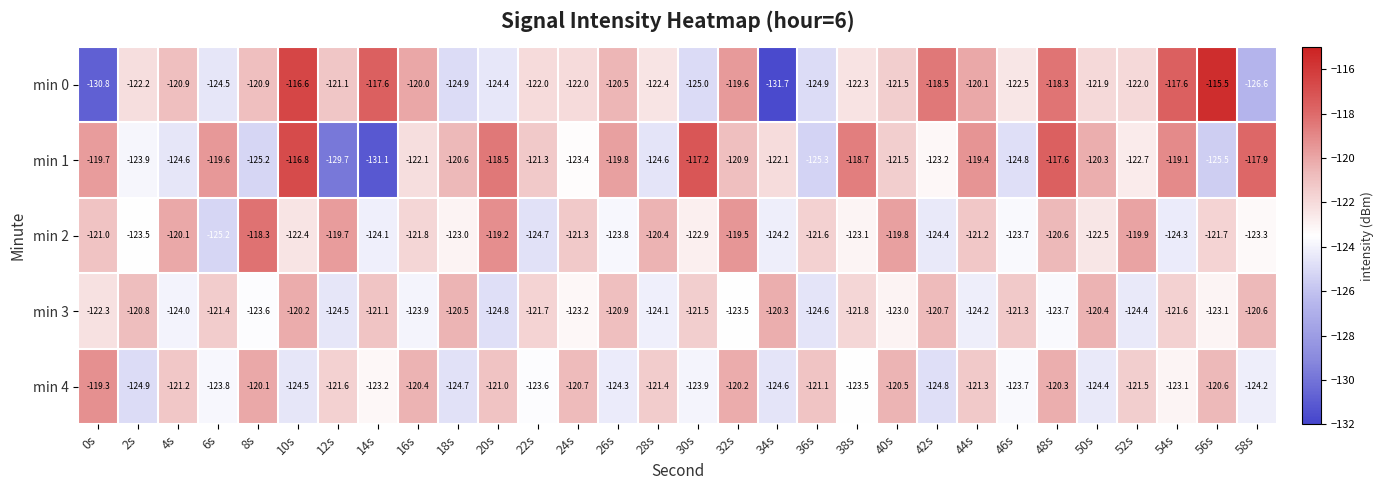

What is the spread (max minus min) of values at 54s?

6.7